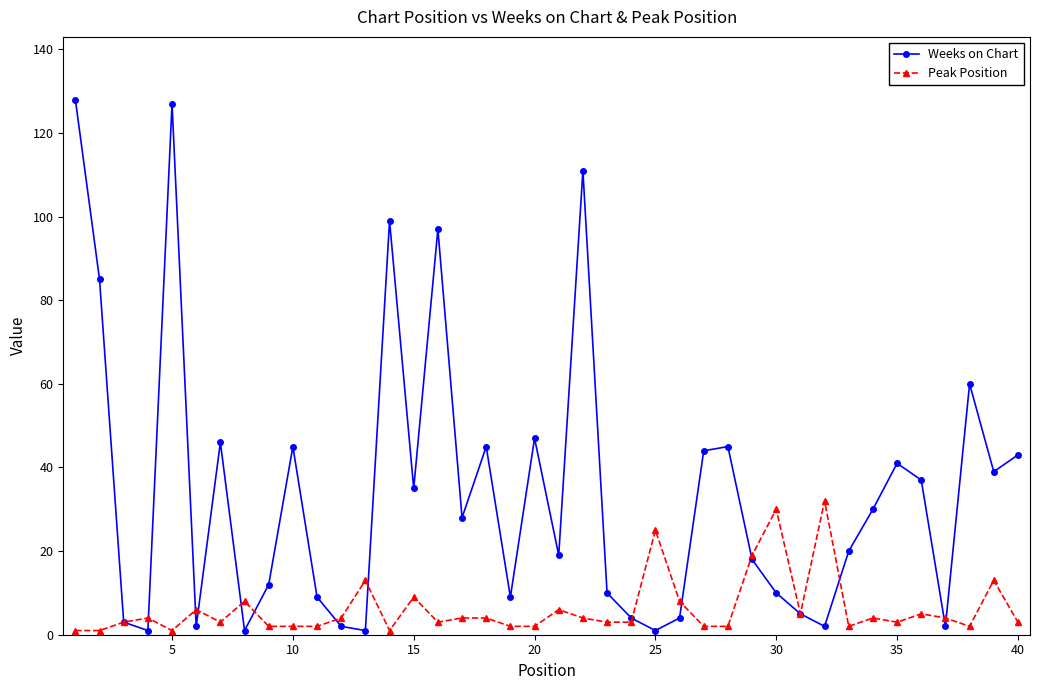

Which series has the widest spread of values?

Weeks on Chart